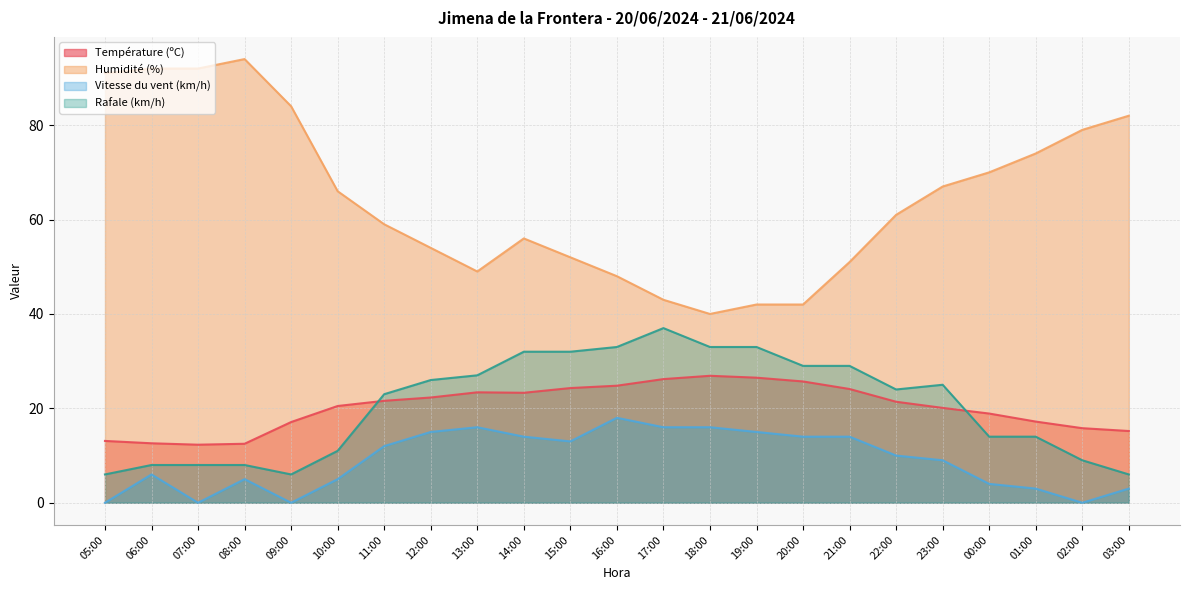

Reading left to right, transcribe all the data shown in this chart.

Température (ºC): 13.1	12.6	12.3	12.5	17.1	20.5	21.6	22.3	23.4	23.3	24.3	24.8	26.2	26.9	26.5	25.7	24.1	21.4	20.1	18.9	17.2	15.8	15.2
Humidité (%): 91.0	92.0	92.0	94.0	84.0	66.0	59.0	54.0	49.0	56.0	52.0	48.0	43.0	40.0	42.0	42.0	51.0	61.0	67.0	70.0	74.0	79.0	82.0
Vitesse du vent (km/h): 0.0	6.0	0.0	5.0	0.0	5.0	12.0	15.0	16.0	14.0	13.0	18.0	16.0	16.0	15.0	14.0	14.0	10.0	9.0	4.0	3.0	0.0	3.0
Rafale (km/h): 6.0	8.0	8.0	8.0	6.0	11.0	23.0	26.0	27.0	32.0	32.0	33.0	37.0	33.0	33.0	29.0	29.0	24.0	25.0	14.0	14.0	9.0	6.0